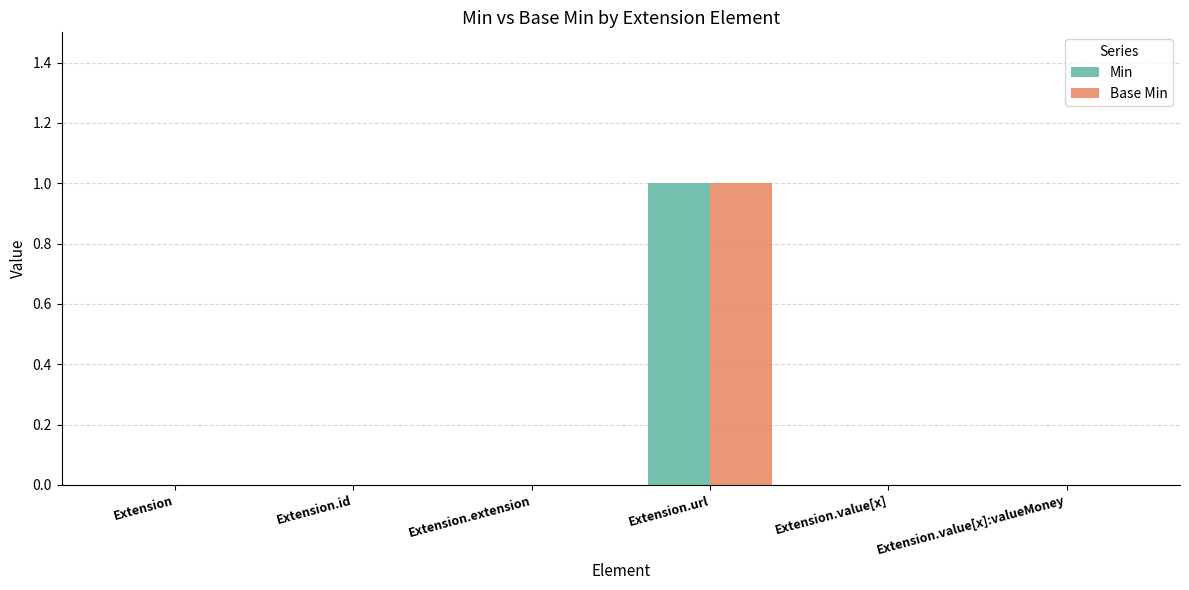

At which category is the sum across all series the highest?

Extension.url